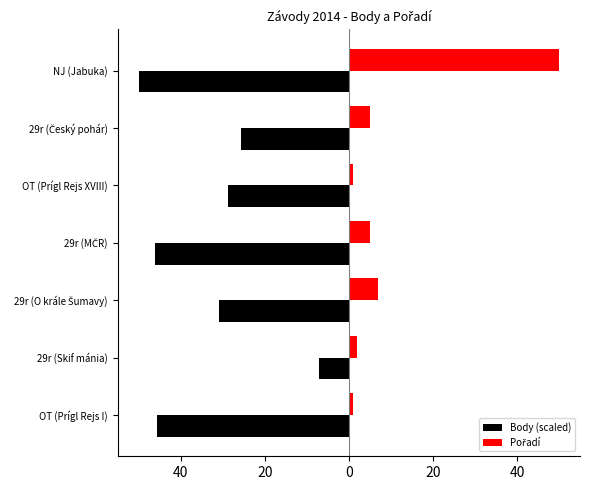

What is the average value of the Body (scaled) series?

-33.5